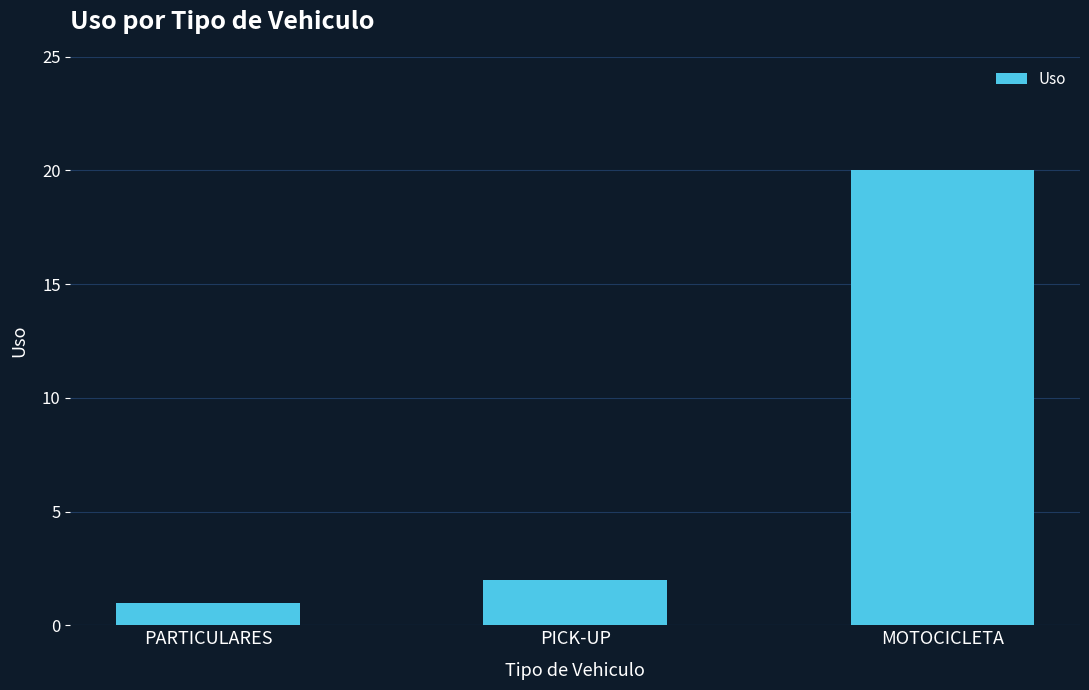

True or false: the data shows 31 at MOTOCICLETA.

False